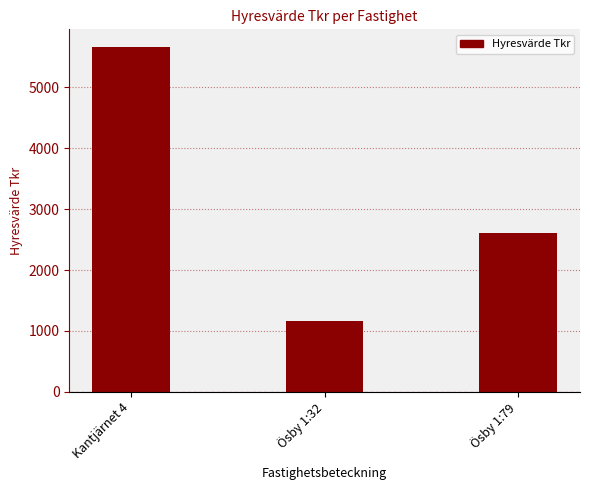

What is the sum of all values?

9454